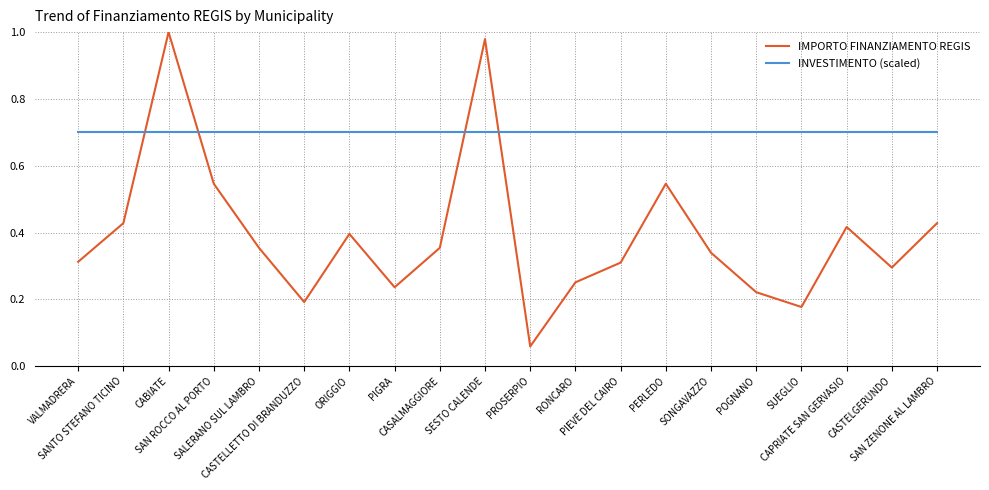

List the series in order of their overall mean, highest first.

INVESTIMENTO (scaled), IMPORTO FINANZIAMENTO REGIS